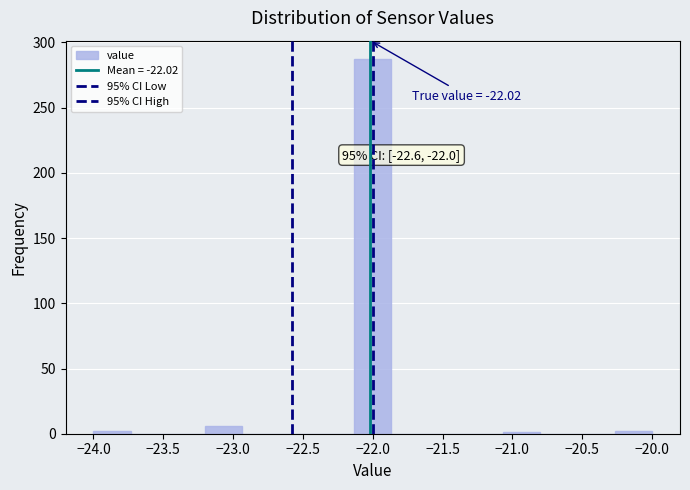

Which range on the x-axis has the tallest bar?

-22.15 to -21.85